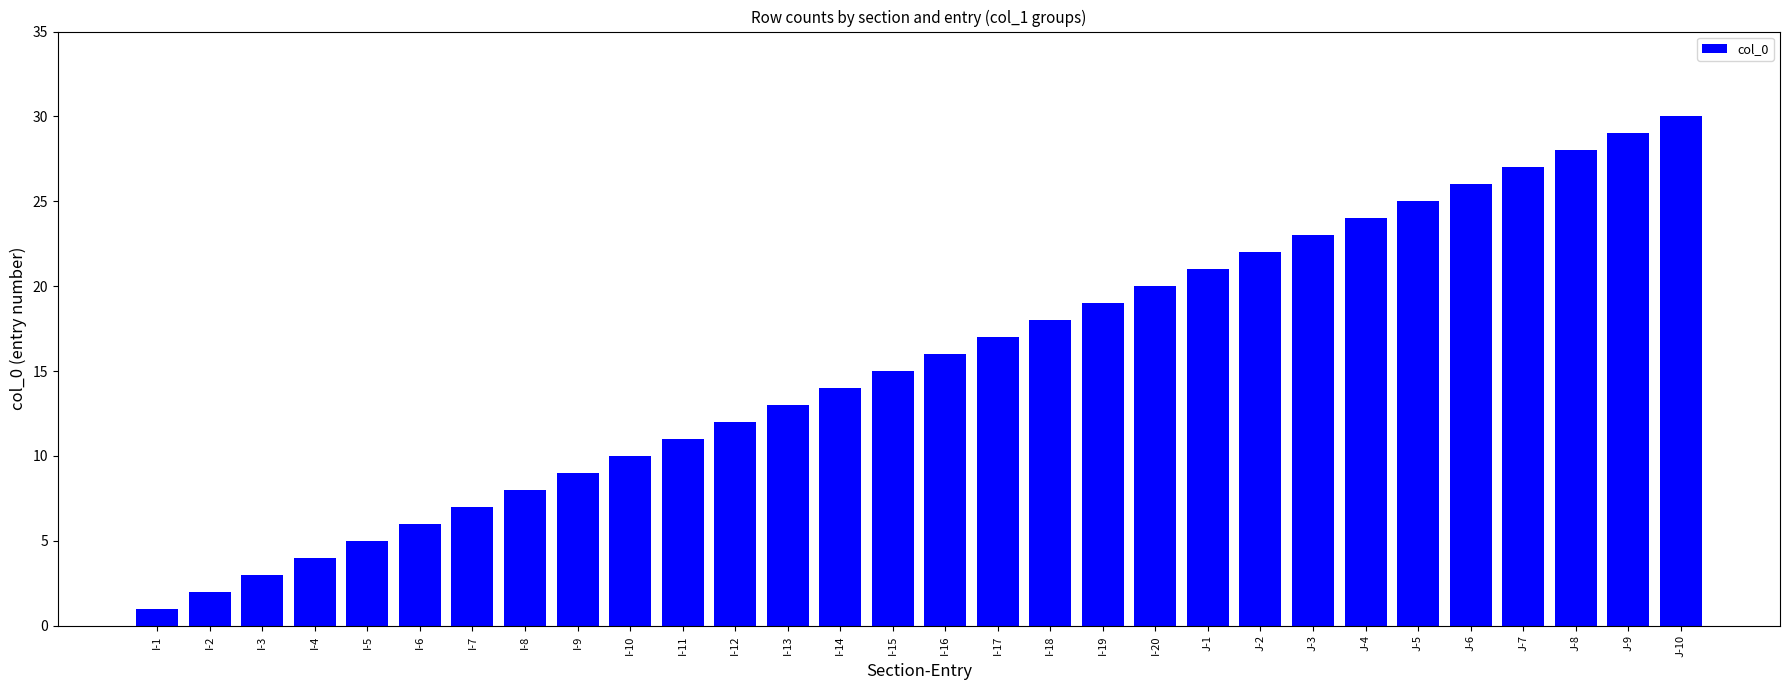

The chart shows a value of 30 at J-10. True or false?

True